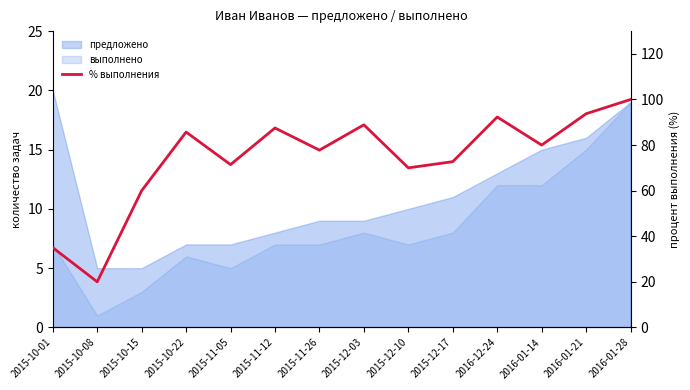

What is the average value?

73.9